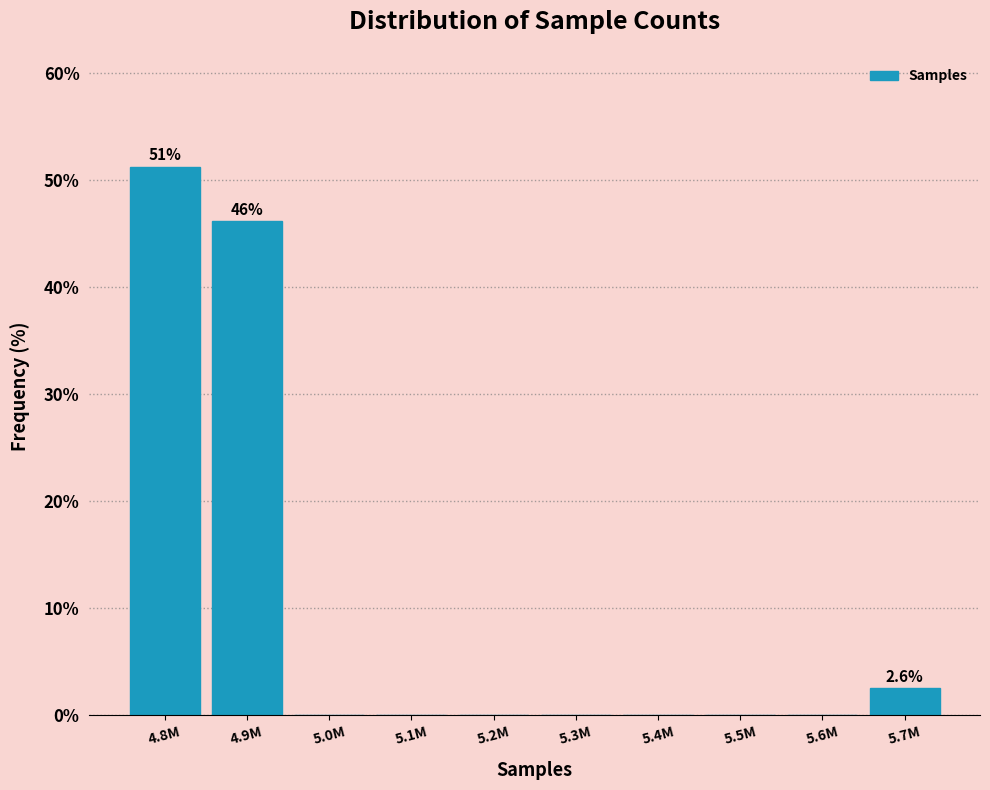

Reading left to right, what are all the values shown in this chart?

4.8M=51.3	4.9M=46.2	5.0M=0.0	5.1M=0.0	5.2M=0.0	5.3M=0.0	5.4M=0.0	5.5M=0.0	5.6M=0.0	5.7M=2.6